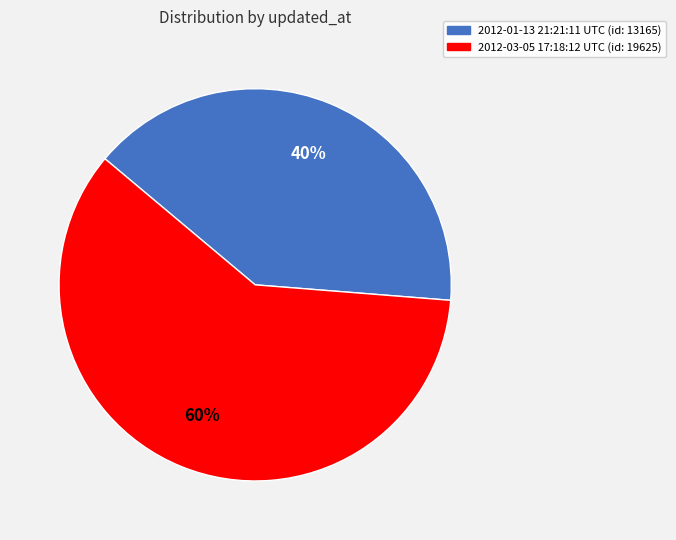

Which has a higher value, 2012-03-05 17:18:12 UTC (id: 19625) or 2012-01-13 21:21:11 UTC (id: 13165)?

2012-03-05 17:18:12 UTC (id: 19625)